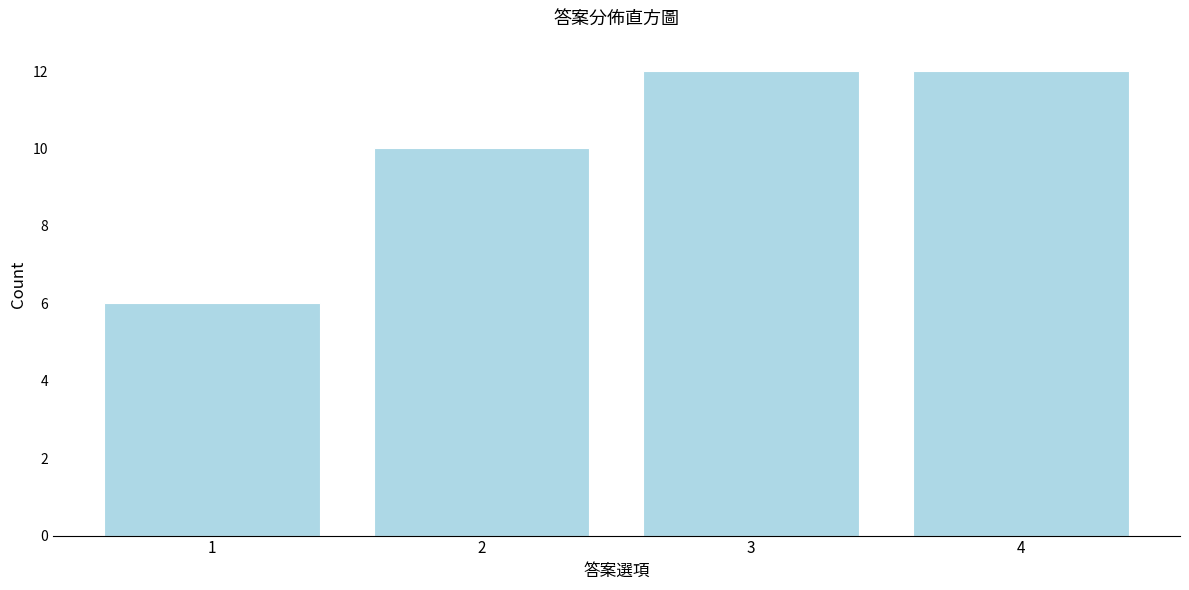

Reading right to left, what are all the values shown in this chart?

12	12	10	6